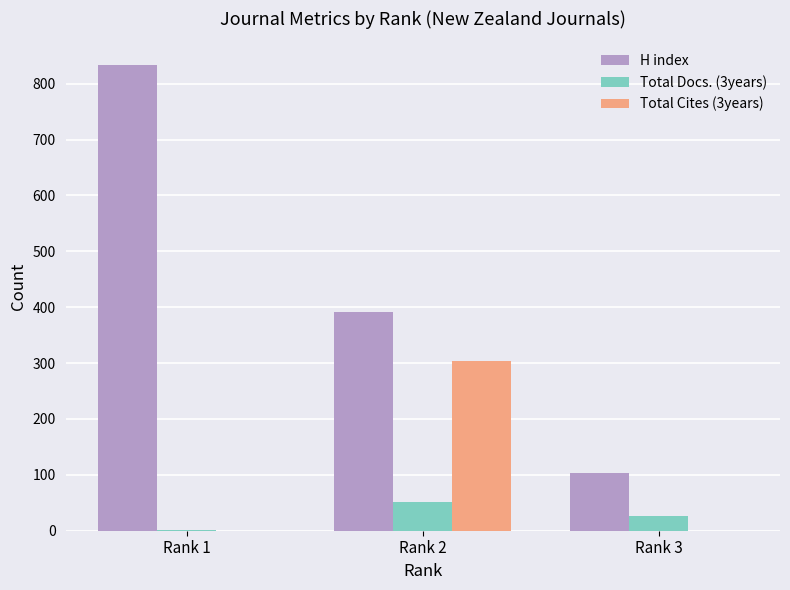

The value of H index at Rank 3 is 103. True or false?

True